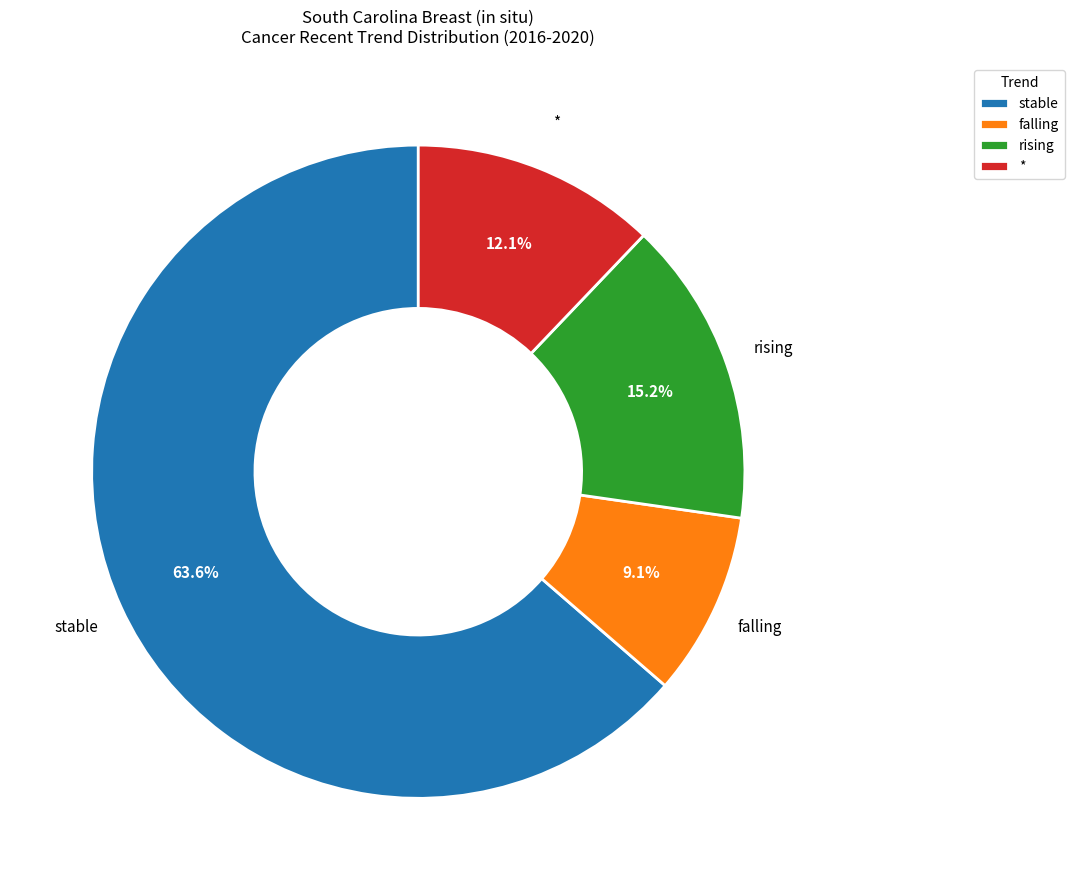

To the nearest percent, what percentage of the pie is stable?

64%